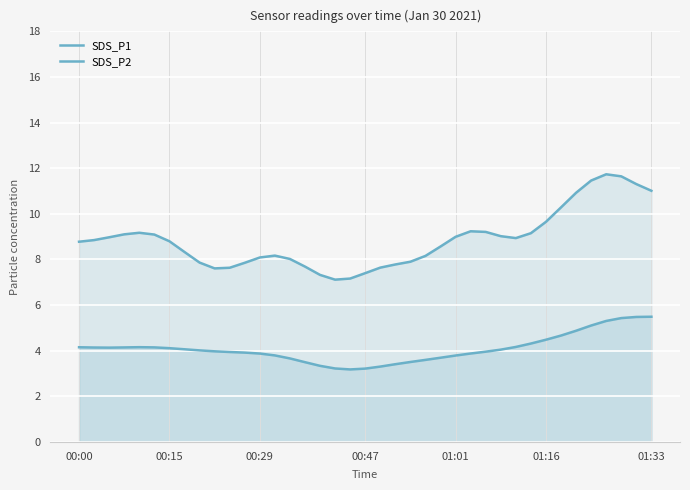

True or false: SDS_P2 has a value of 4.2 at 29.

True